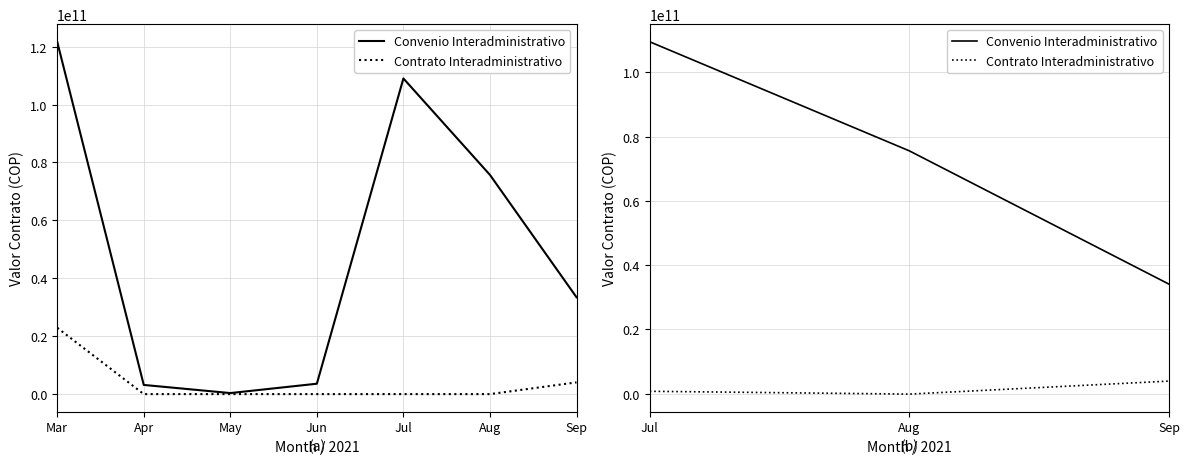

At which category does the chart reach its peak across all series?

Jul